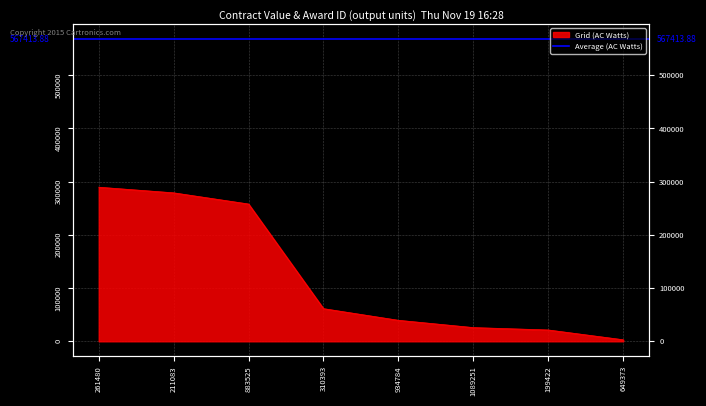

What is the sum of all values?

977532